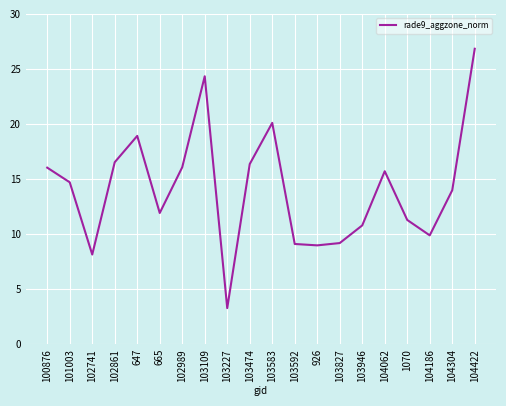

What position from the right is 102861?

17